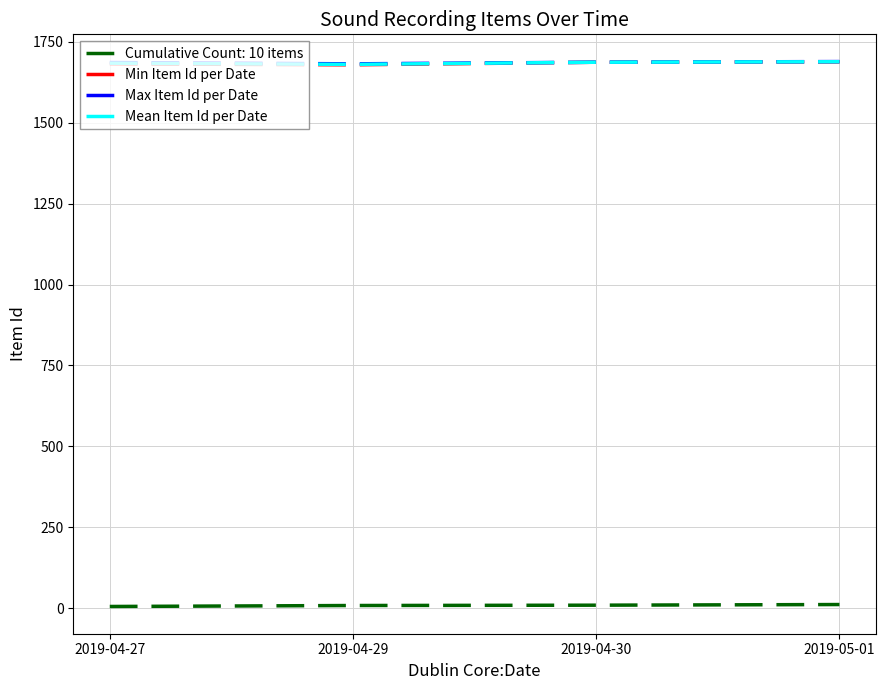

True or false: Min Item Id per Date and Cumulative Count: 10 items cross at least once.

False